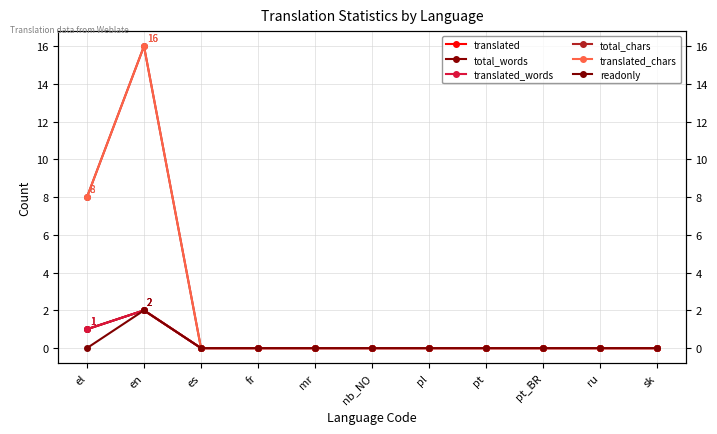

What is the sum of the total_words values at mr and el?

1